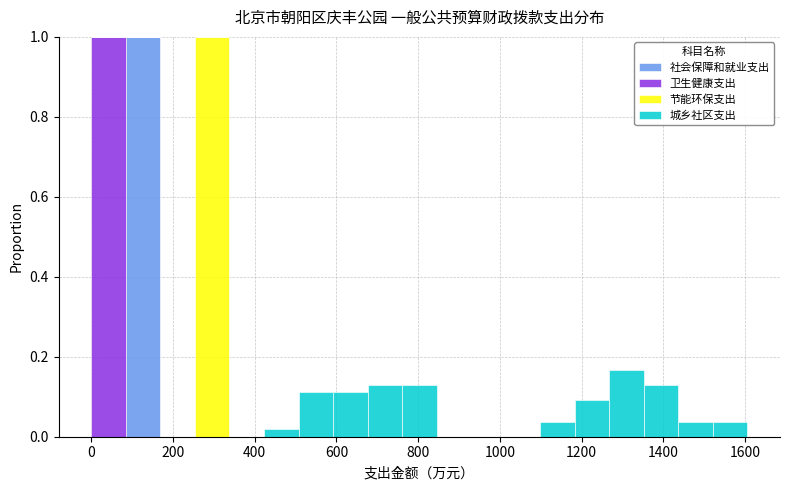

Reading left to right, transcribe this chart: for each stacked bar, give the range it covers on the x-axis and its total height. Neither the bar edges nor the heights are printed on the chart, so give them approximately, as read against the axes.

0 to 80: 1.00
80 to 160: 1.00
160 to 260: 0
260 to 340: 1.00
340 to 420: 0
420 to 500: under 0.02
500 to 600: 0.12
600 to 680: 0.12
680 to 760: 0.12
760 to 840: 0.12
840 to 920: 0
920 to 1020: 0
1020 to 1100: 0
1100 to 1180: 0.04
1180 to 1260: 0.10
1260 to 1360: 0.16
1360 to 1440: 0.12
1440 to 1520: 0.04
1520 to 1600: 0.04